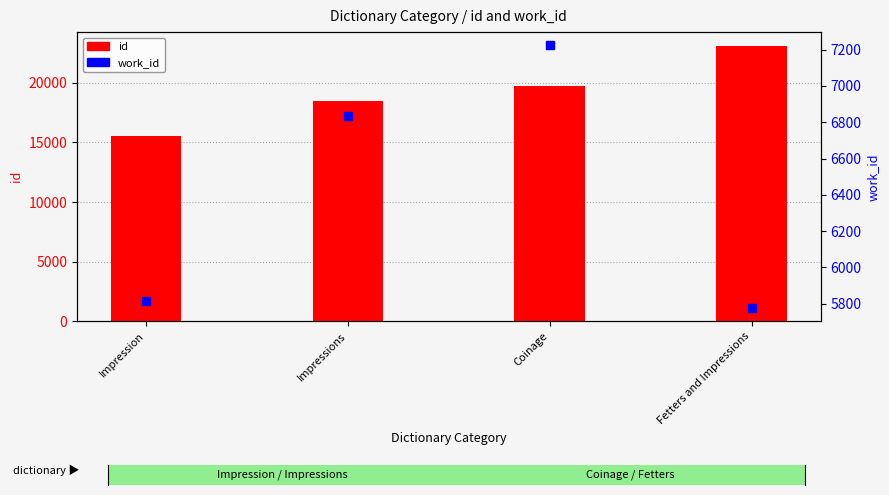

What is the total value across all series at Impressions?

25272